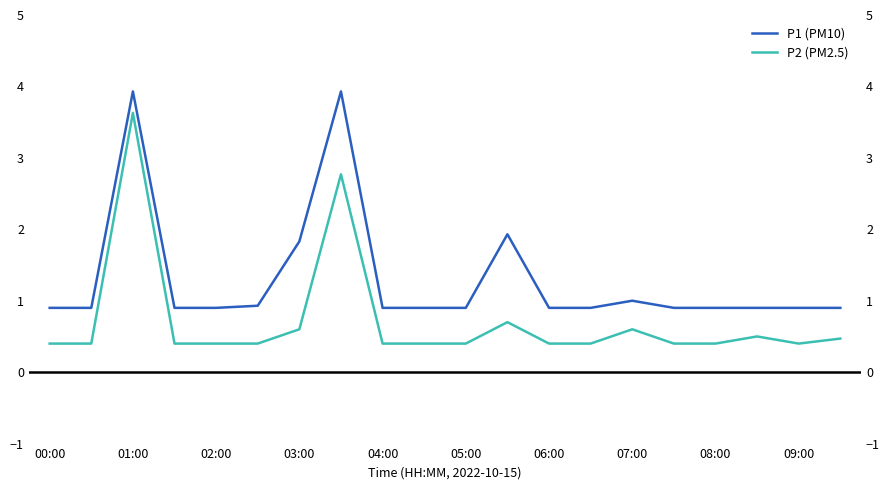

True or false: P2 (PM2.5) and P1 (PM10) cross at least once.

False